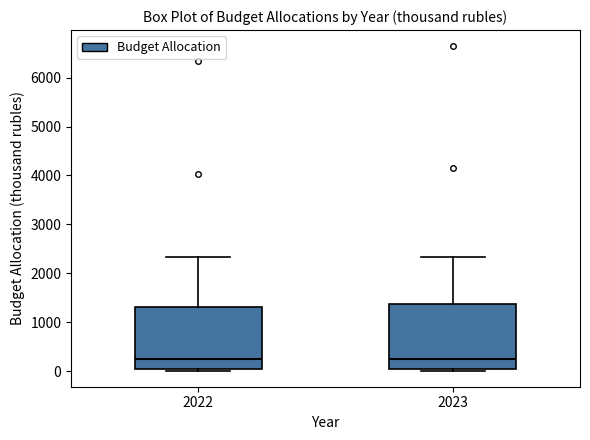

Reading left to right, read every box against the y-axis: the position of its median line, the range the box covers, and the ends of its whiskers. The values are not printed on the chart, so give them approximately, as read against the axis.

2022: median 200, box 100 to 1300, whiskers 0 to 2300
2023: median 300, box 100 to 1400, whiskers 0 to 2300